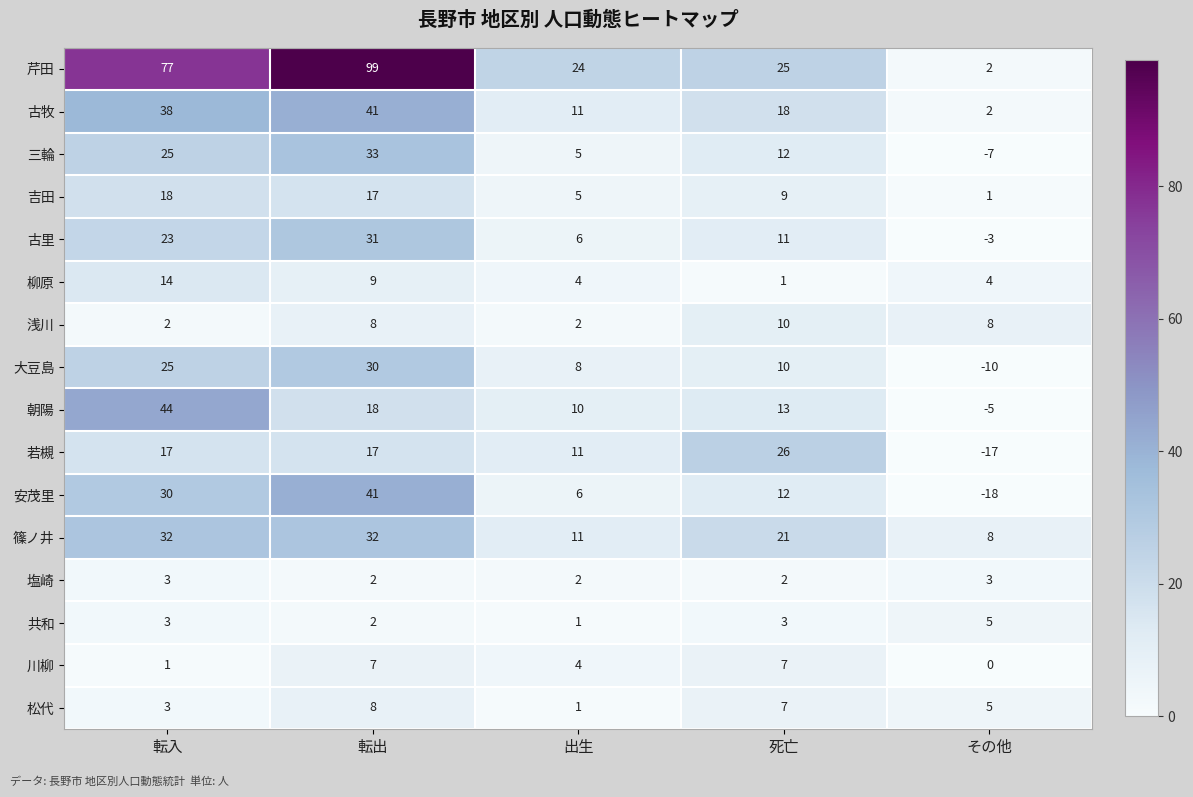

Which series has the largest total across all categories?

芹田